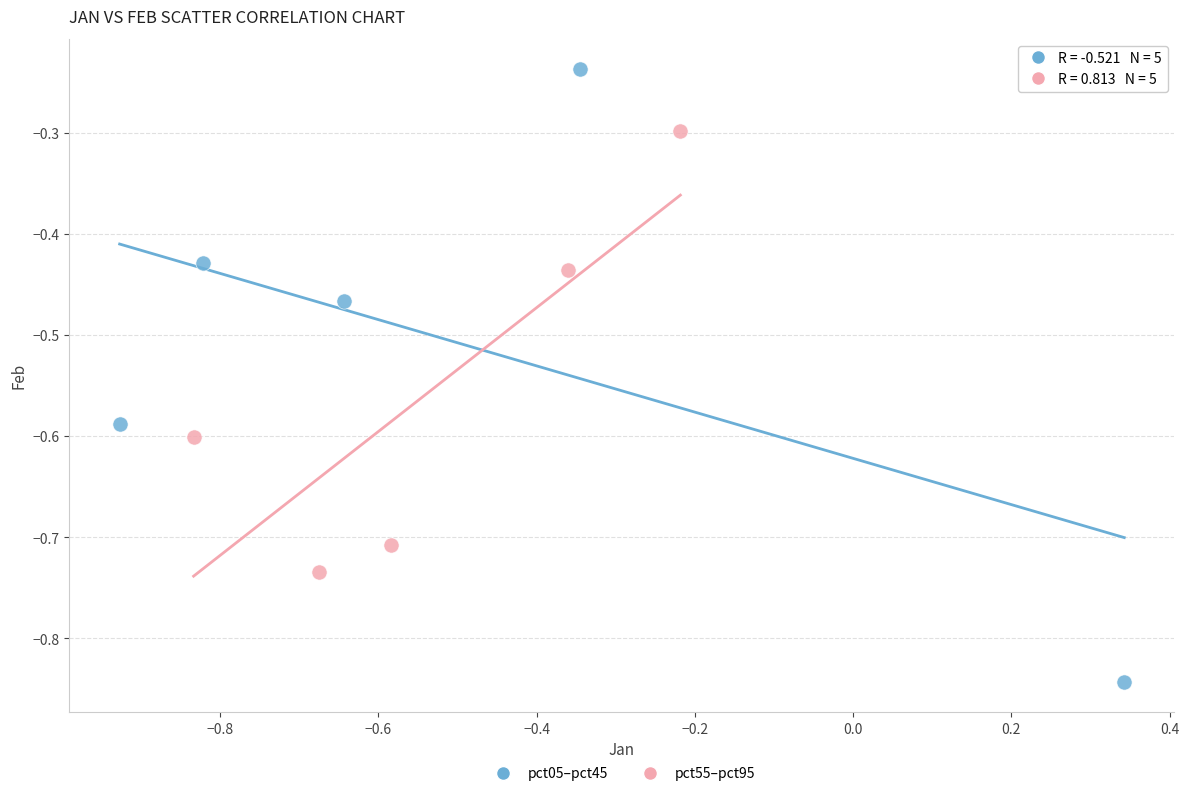

Which series reaches the maximum Y coordinate?

pct05–pct45